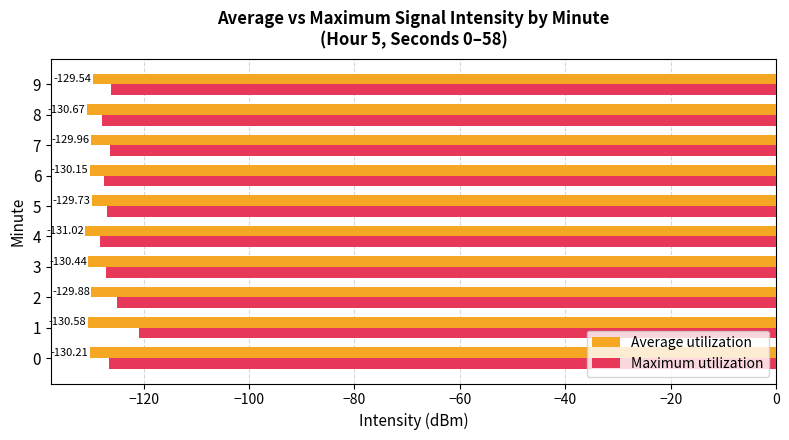

Which series has the largest range (max minus min)?

Maximum utilization